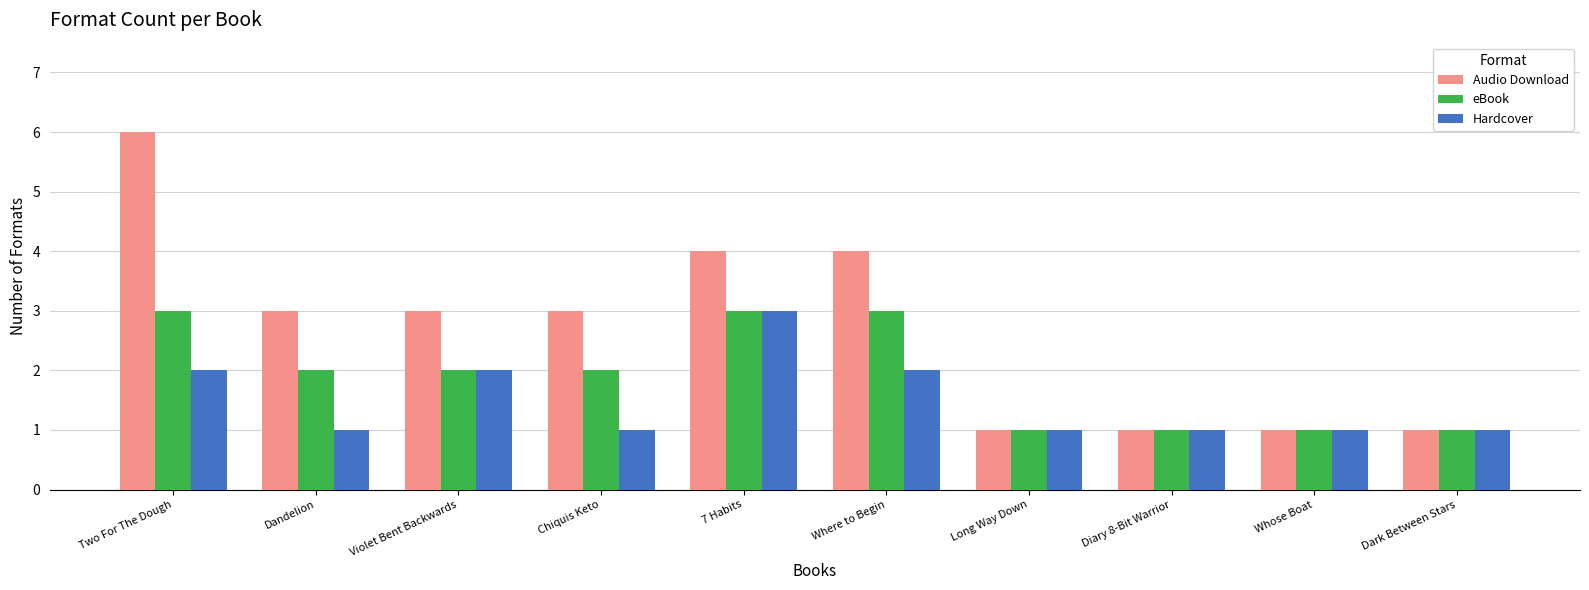

Which series has the widest spread of values?

Audio Download